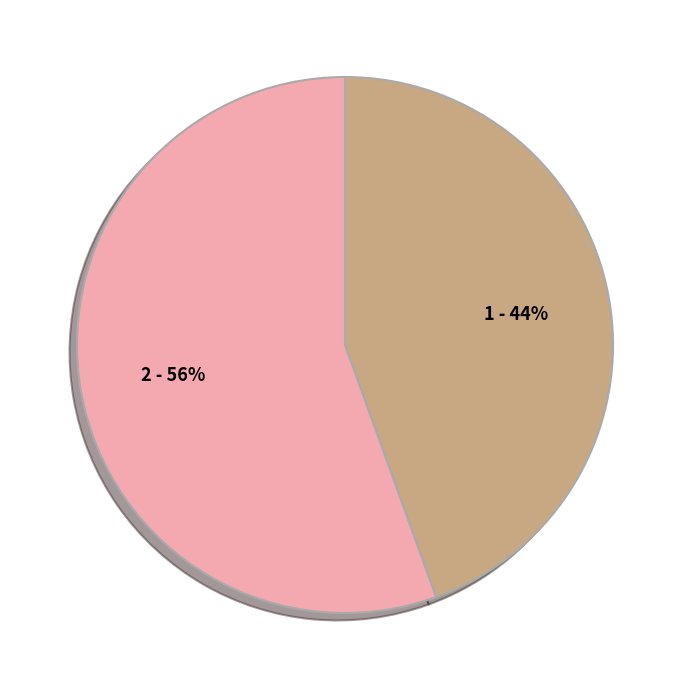

To the nearest percent, what is the average slice percentage?

50%